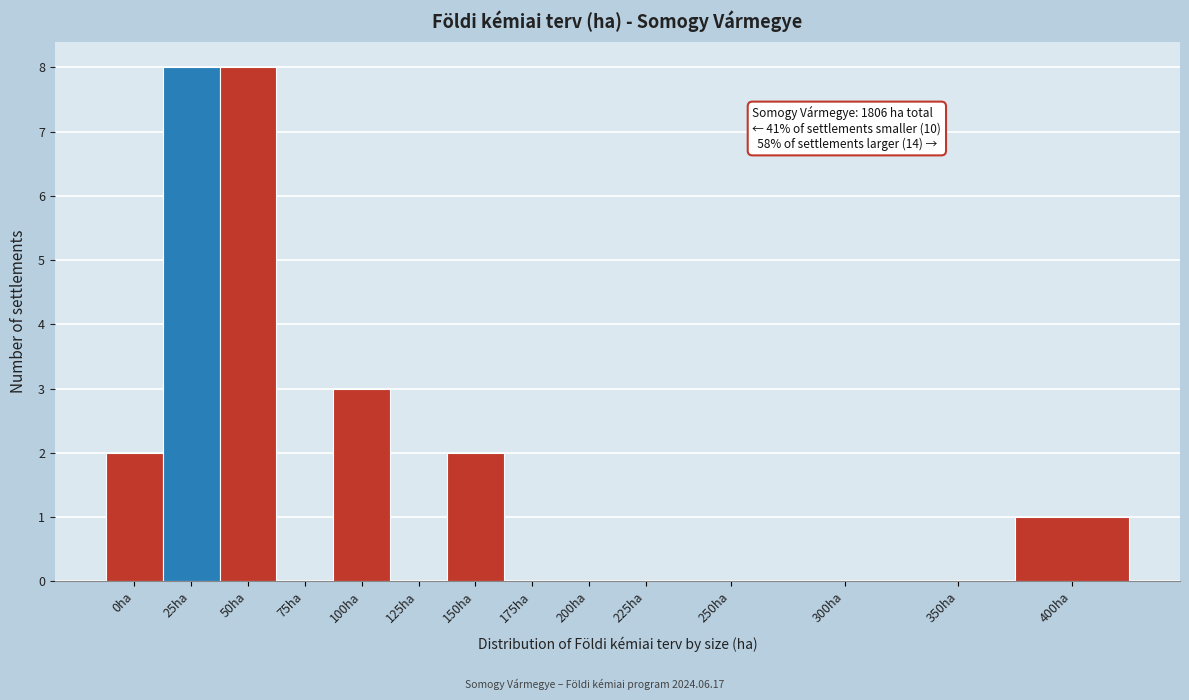

Reading left to right, list all the values displayed in this chart.

0ha=2	25ha=8	50ha=8	75ha=0	100ha=3	125ha=0	150ha=2	175ha=0	200ha=0	225ha=0	250ha=0	300ha=0	350ha=0	400ha=1